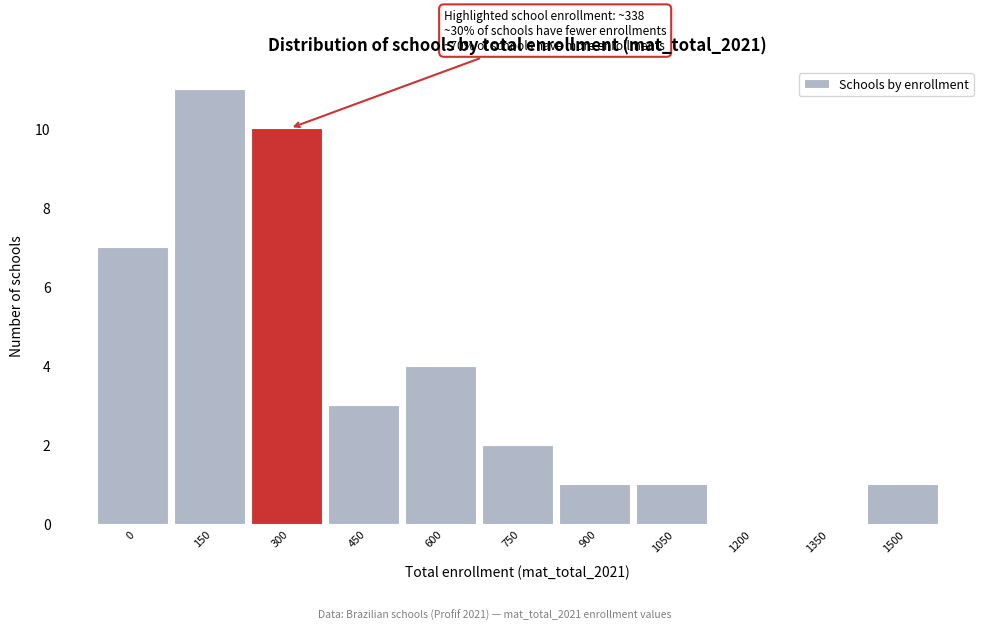

Reading left to right, list all the values displayed in this chart.

0=7	150=11	300=10	450=3	600=4	750=2	900=1	1050=1	1200=0	1350=0	1500=1